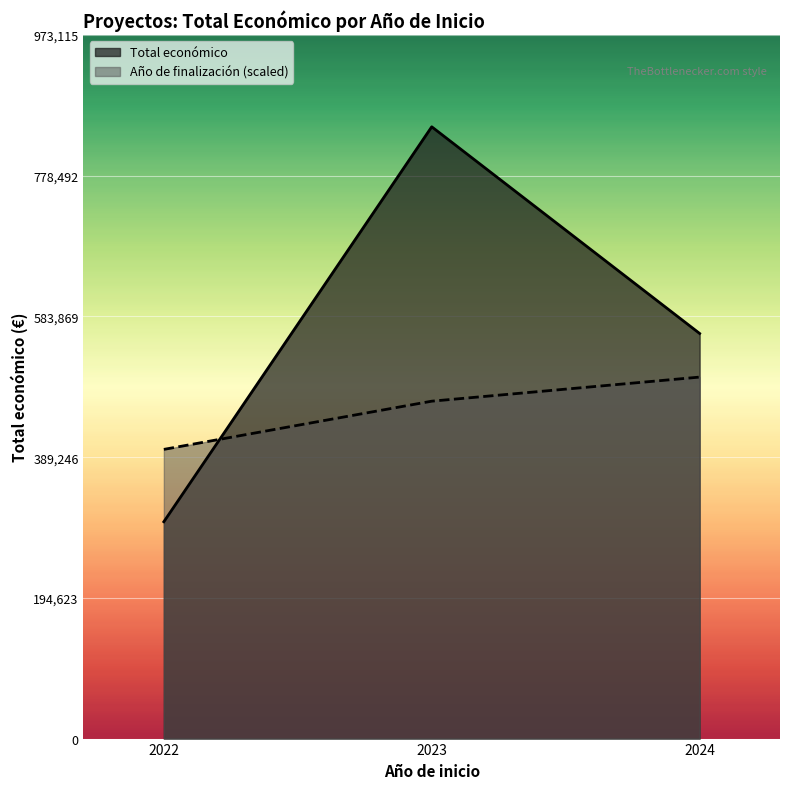

What is the sum of the Total económico line values at 2023 and 2022?

1146100.0